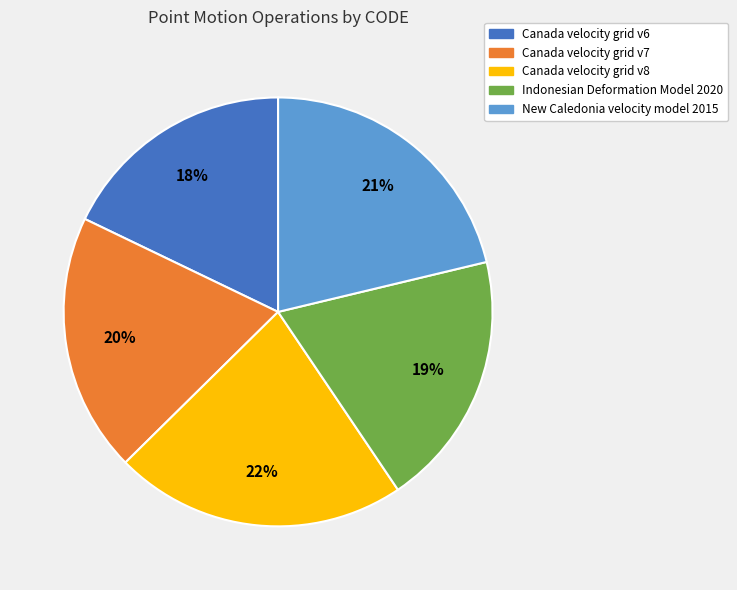

Which slice is the largest?

Canada velocity grid v8